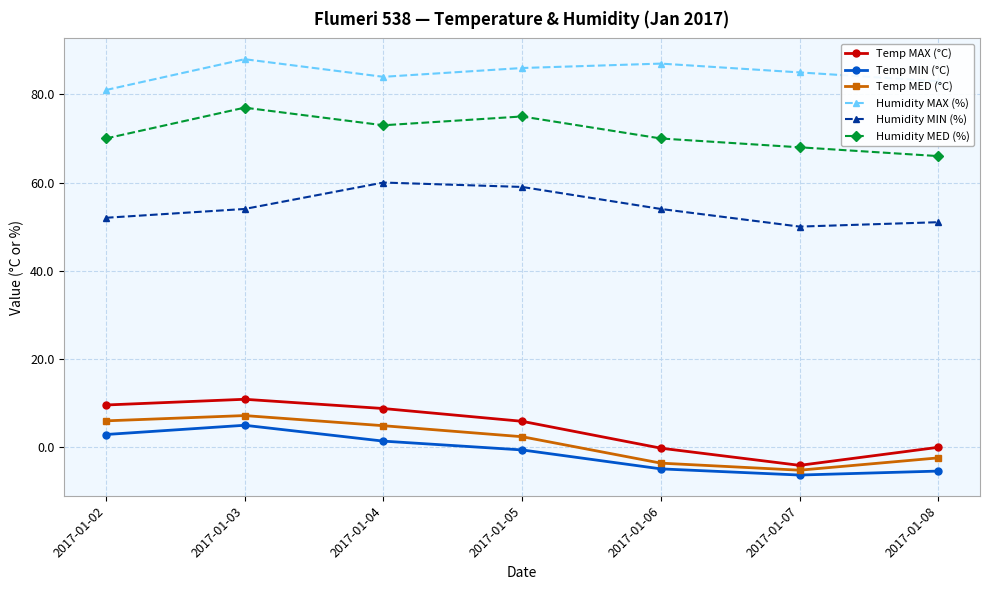

Between 2017-01-03 and 2017-01-08, which series saw the biggest shift?

Humidity MED (%)